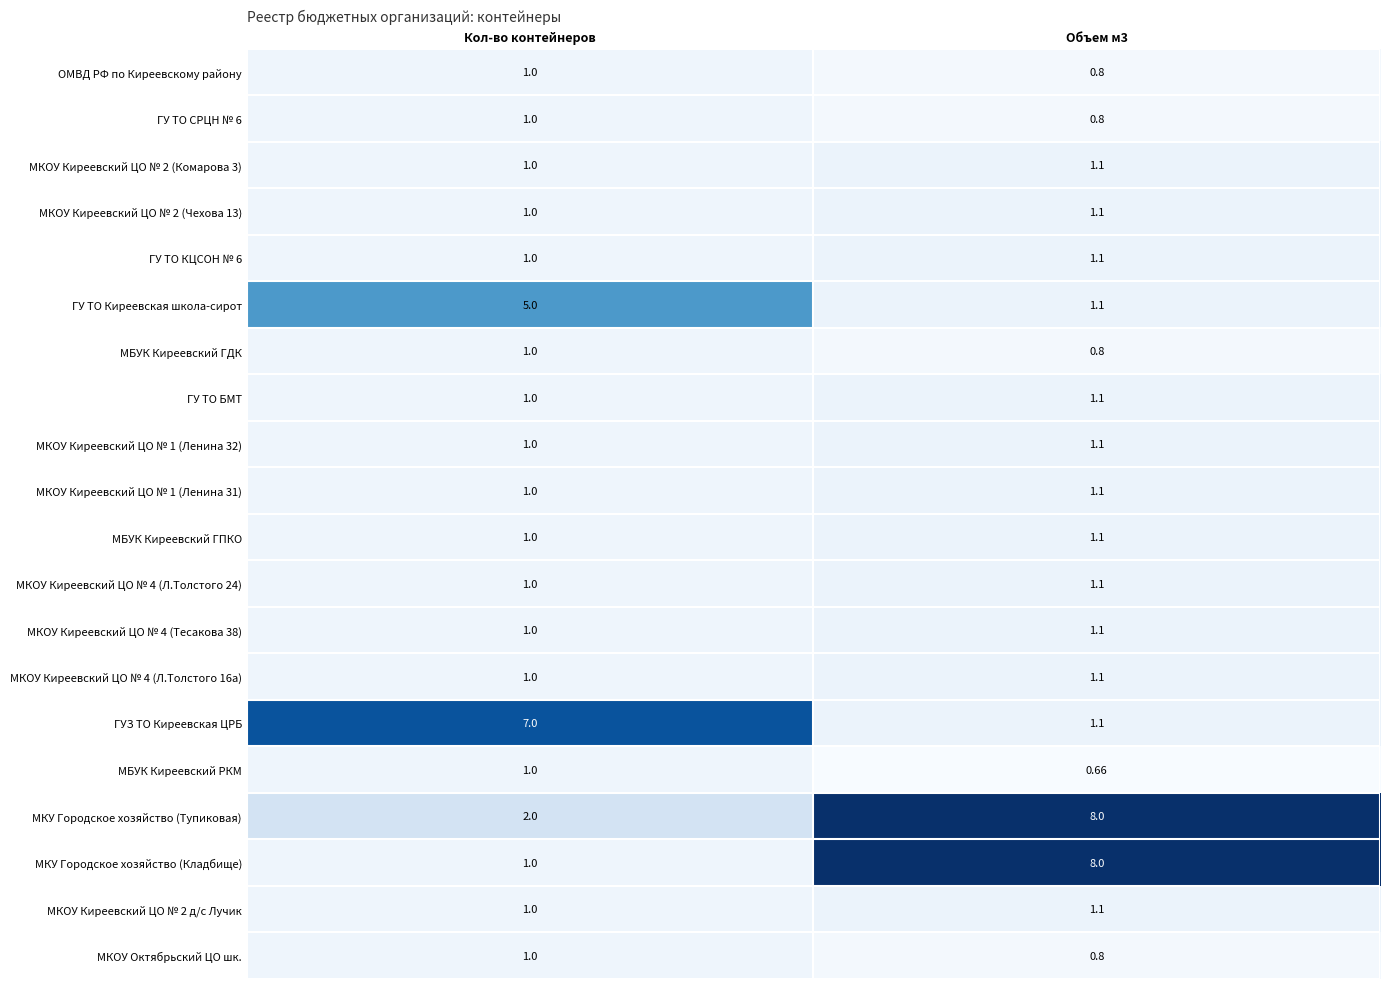

Which series has the largest total across all categories?

МКУ Городское хозяйство (Тупиковая)